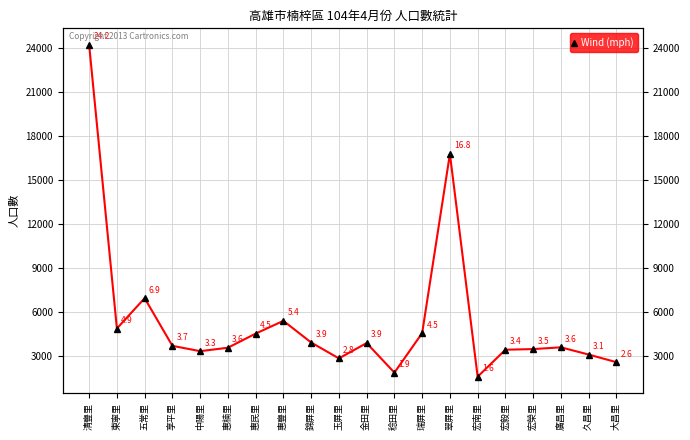

What is the change in value from 五常里 to 錦屏里?

-3025